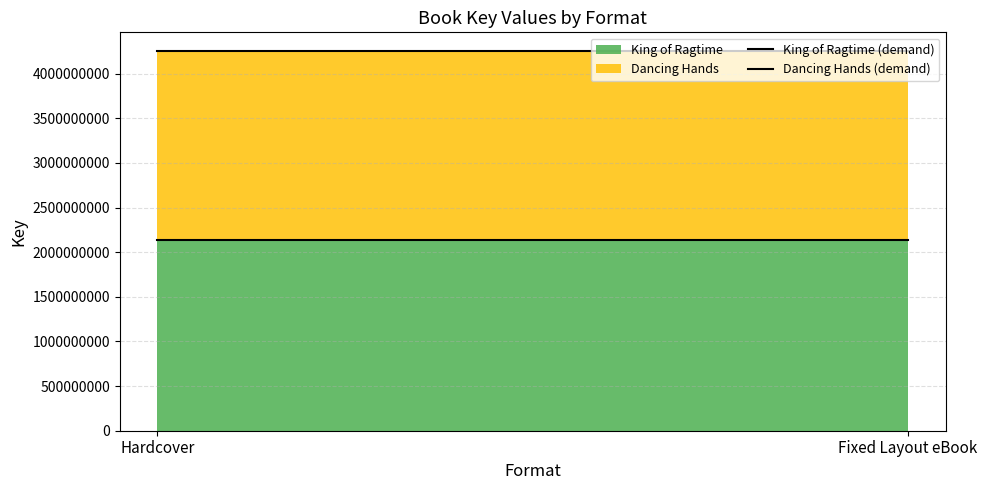

How many lines are shown in the chart?

2